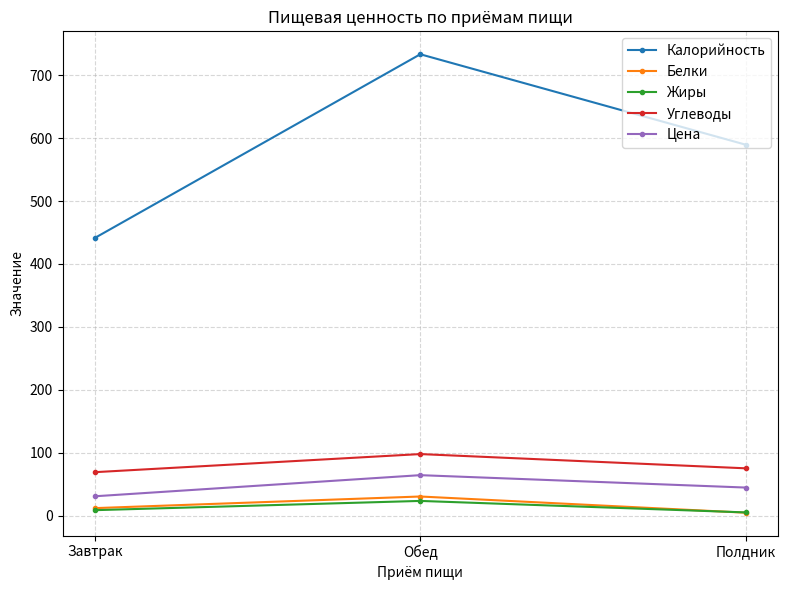

The Жиры series shows 23.6 at Обед. True or false?

True